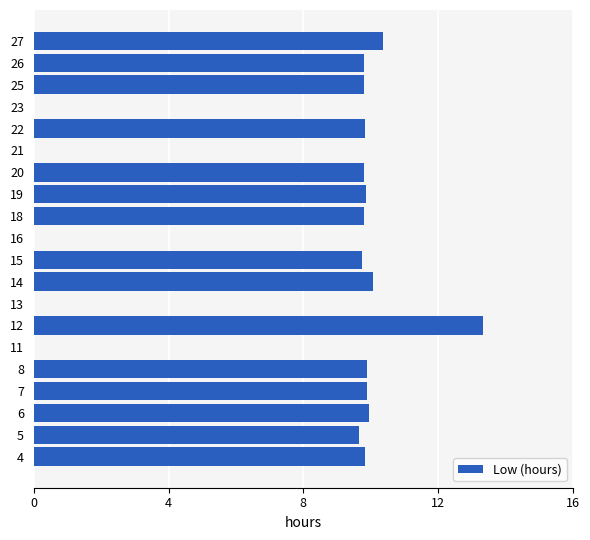

How many data points are above 9?

15